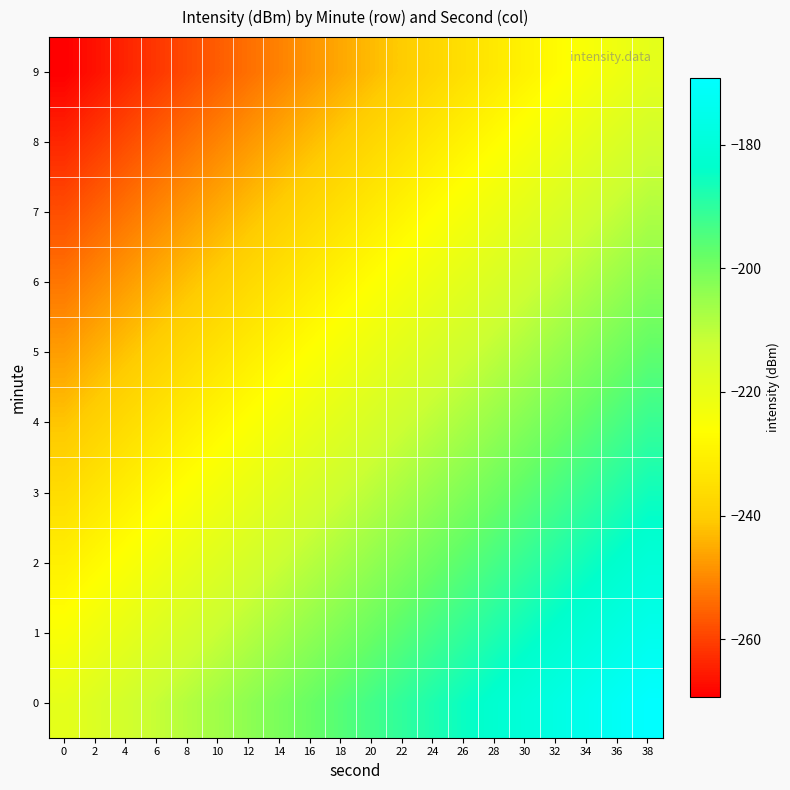

What is the total value across all series at 6?

-2363.7